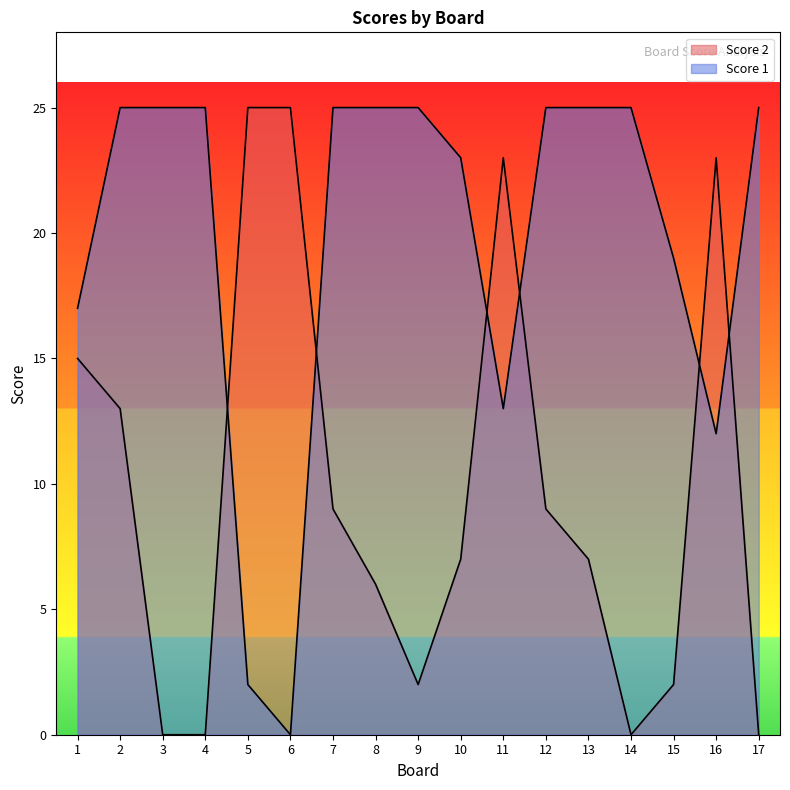

What are all the series names shown in the legend?

Score 1, Score 2